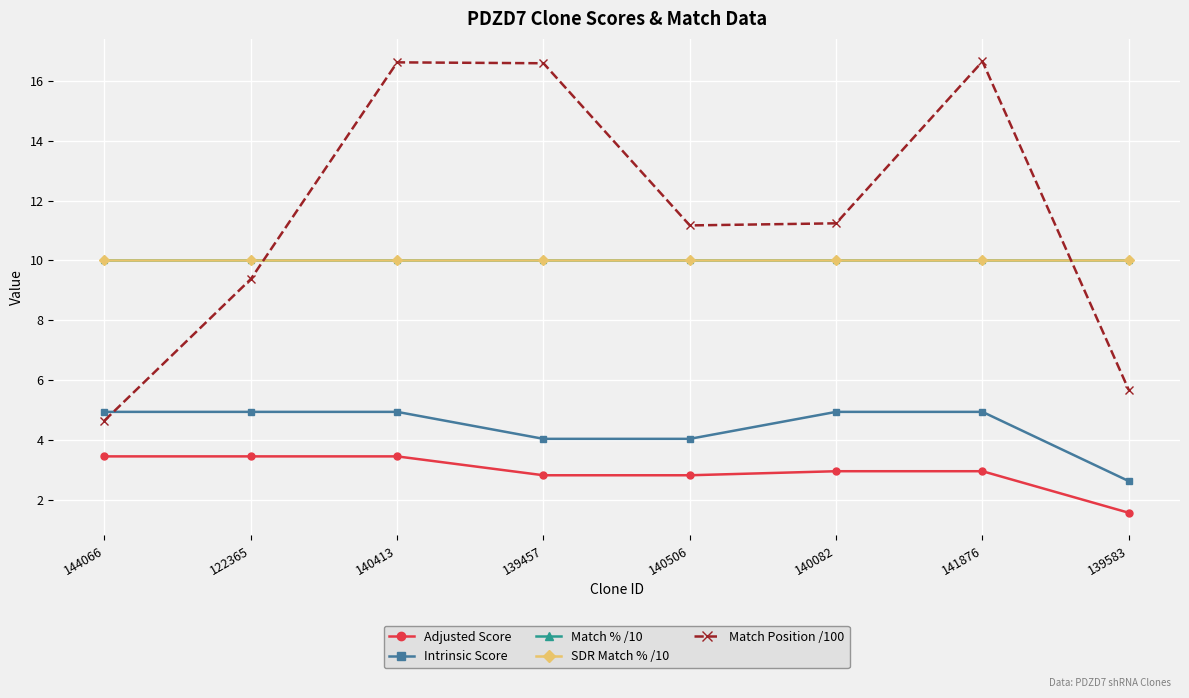

At which label does Adjusted Score first exceed 2?

144066